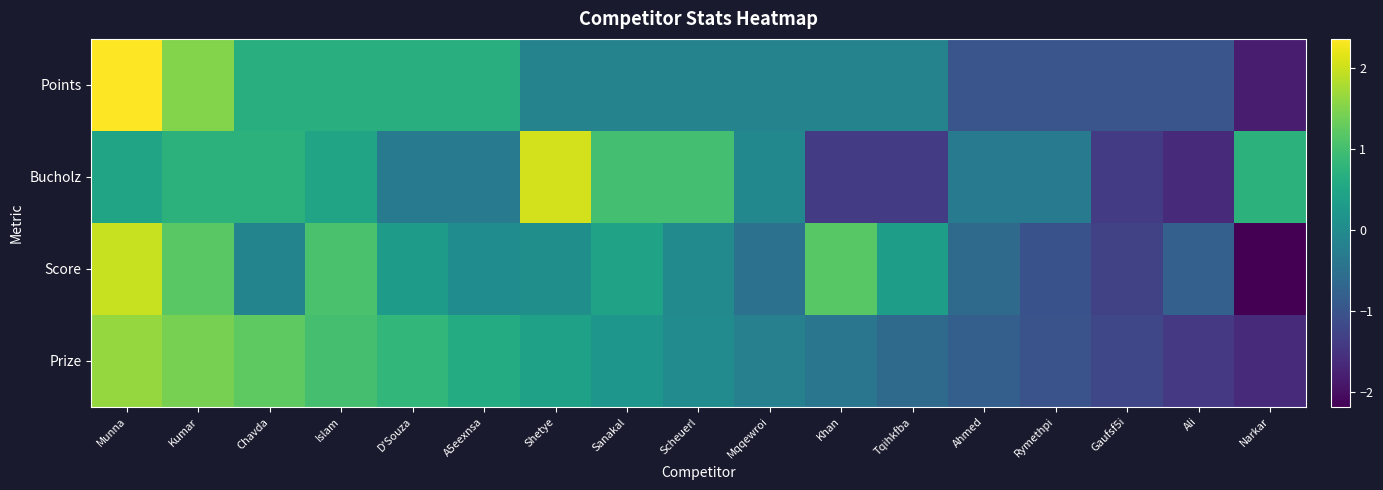

What is the maximum value shown in the chart?

2.4